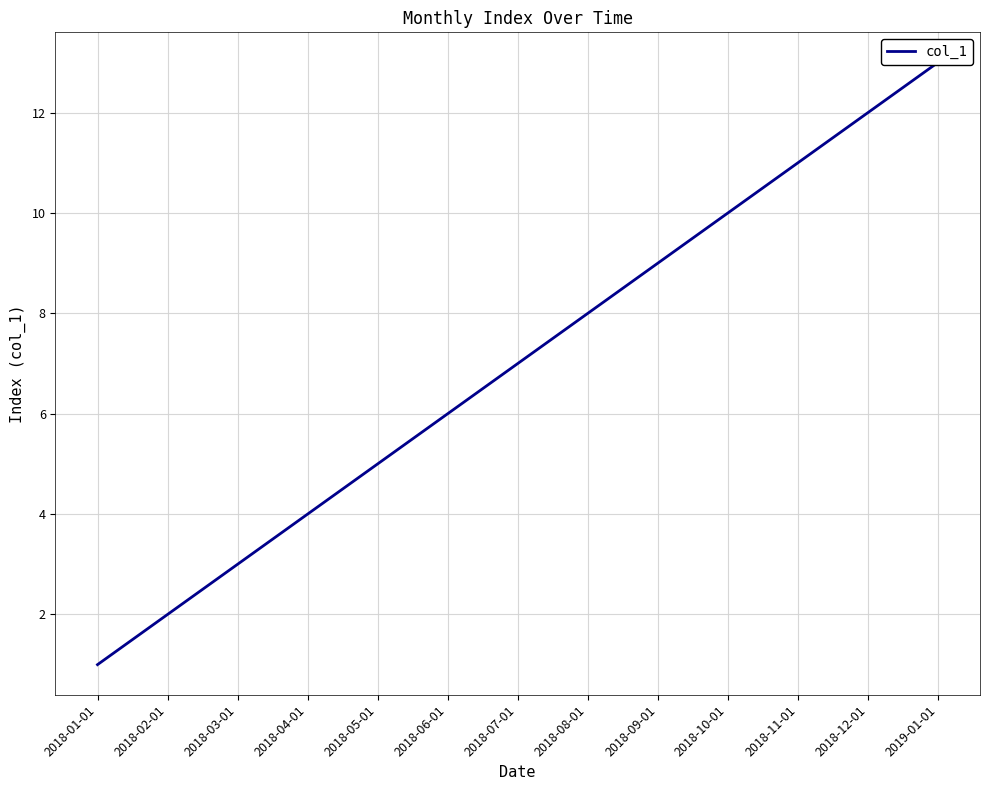

What is the change in value from 2018-02-01 to 2018-10-01?

+8